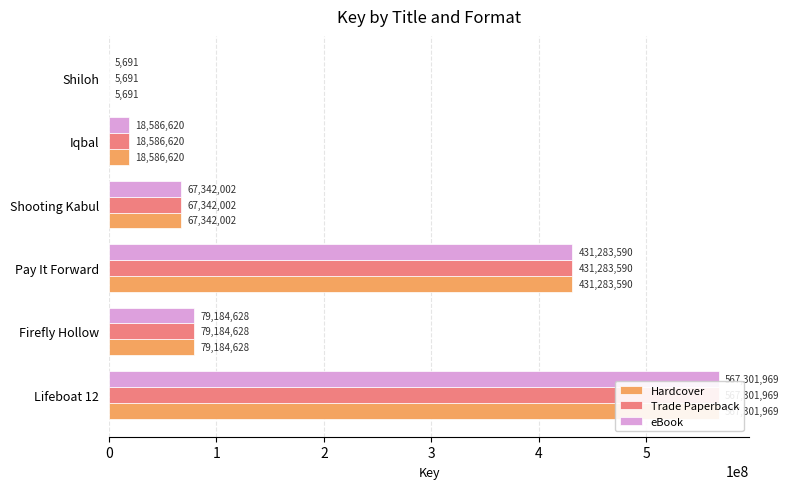

What is the difference between the maximum and minimum values in the Hardcover series?

567296278